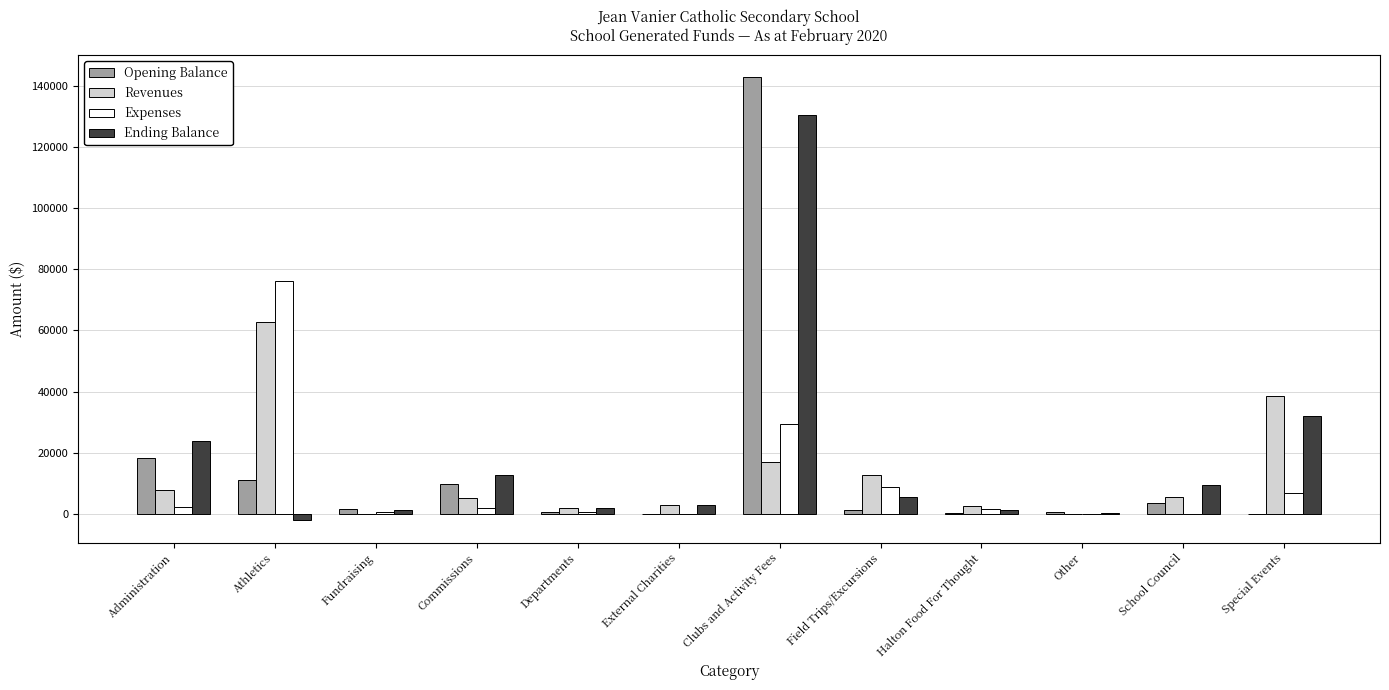

Where is Opening Balance nearest to the value 71429?

Administration